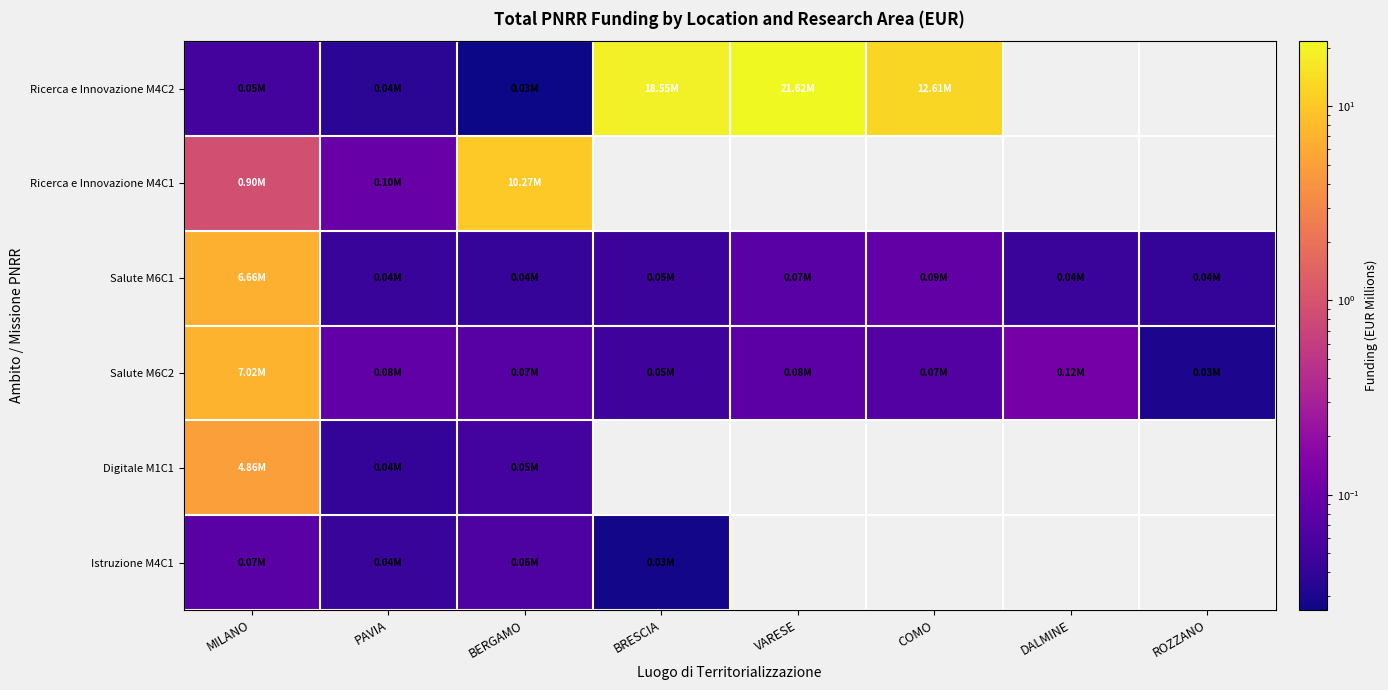

Which series has the widest spread of values?

Ricerca e Innovazione M4C2